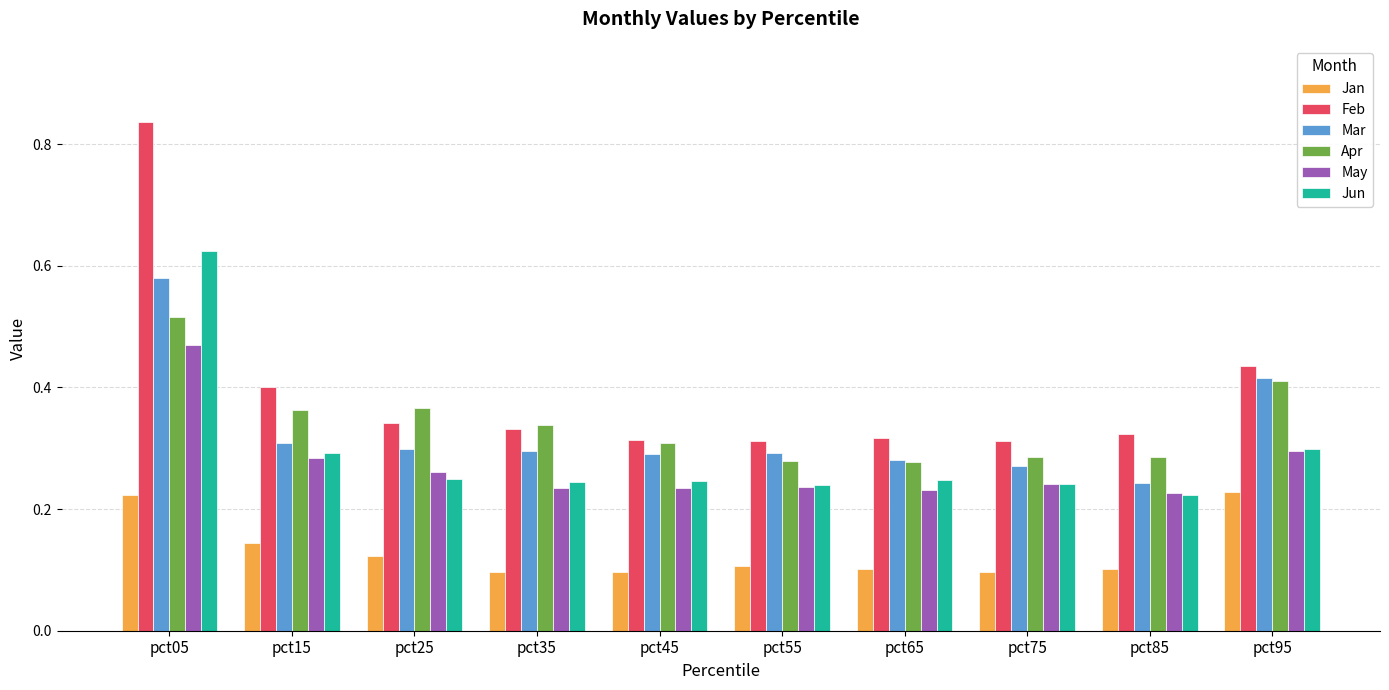

Which label corresponds to the largest value in the chart?

pct05